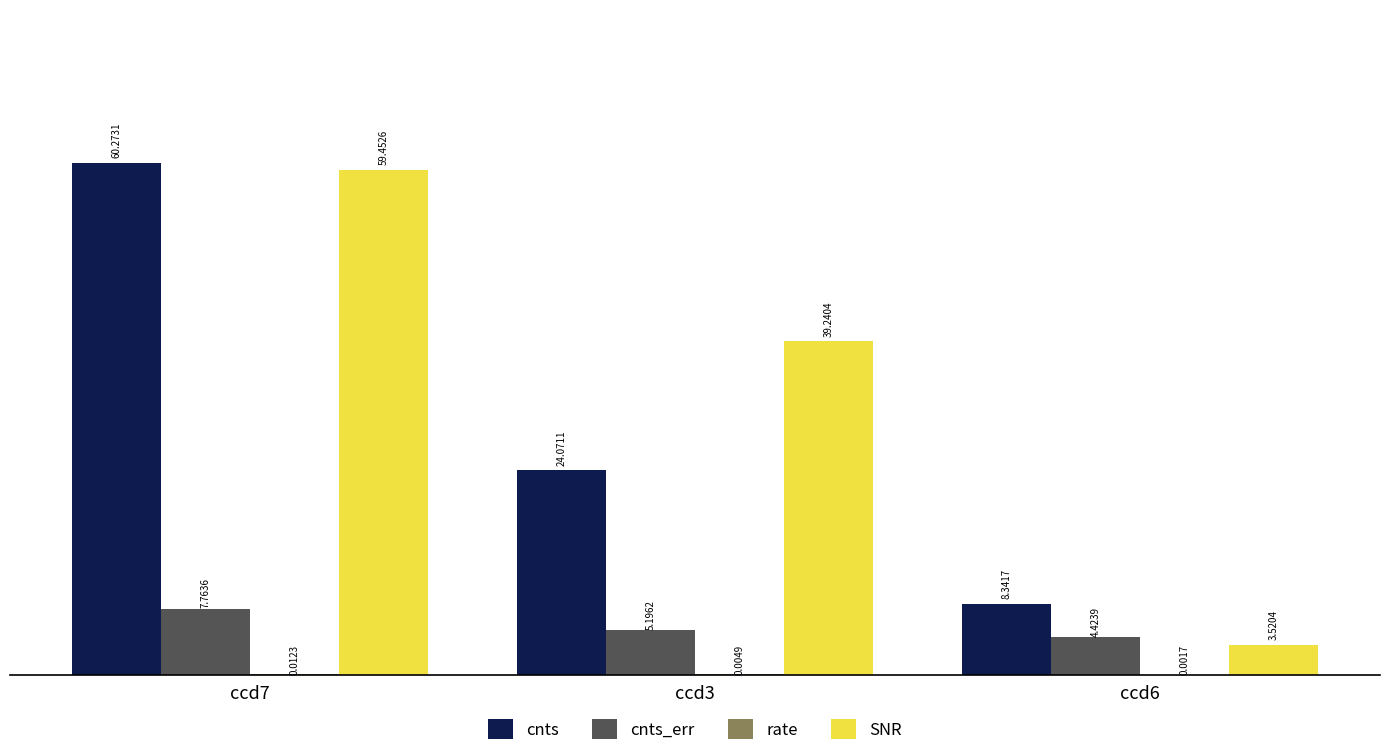

What is the sum of the cnts_err values at ccd7 and ccd3?

13.0